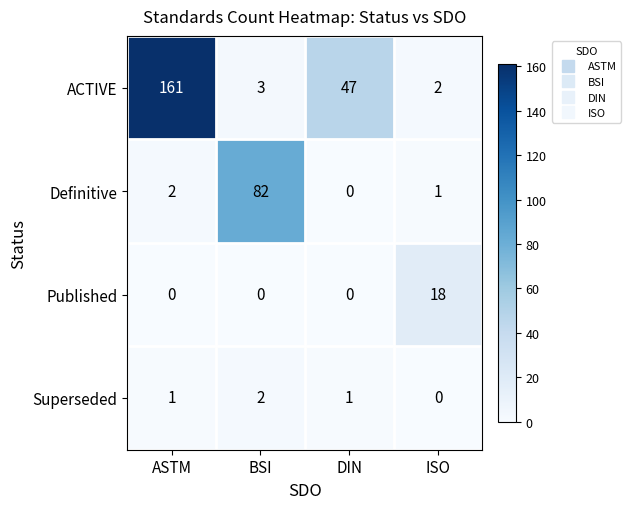

Which series has the largest range (max minus min)?

ACTIVE